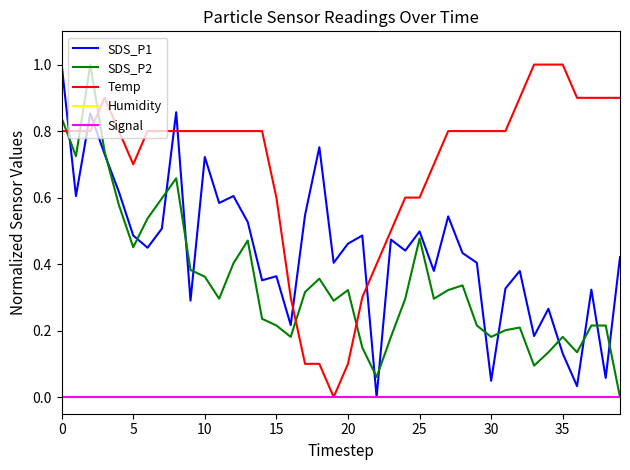

What is the label of the 30th point from the left?

29